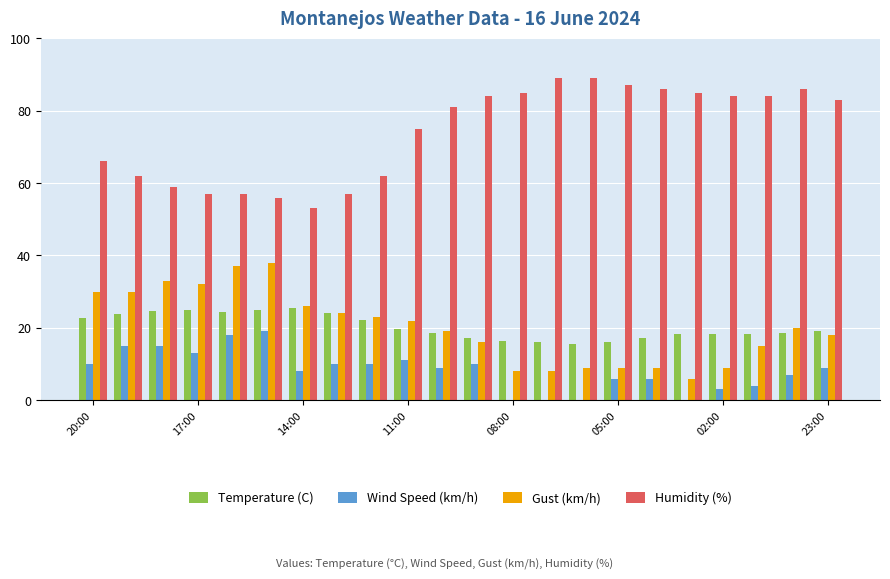

What is the sum of all Humidity (%) values?

1627.0